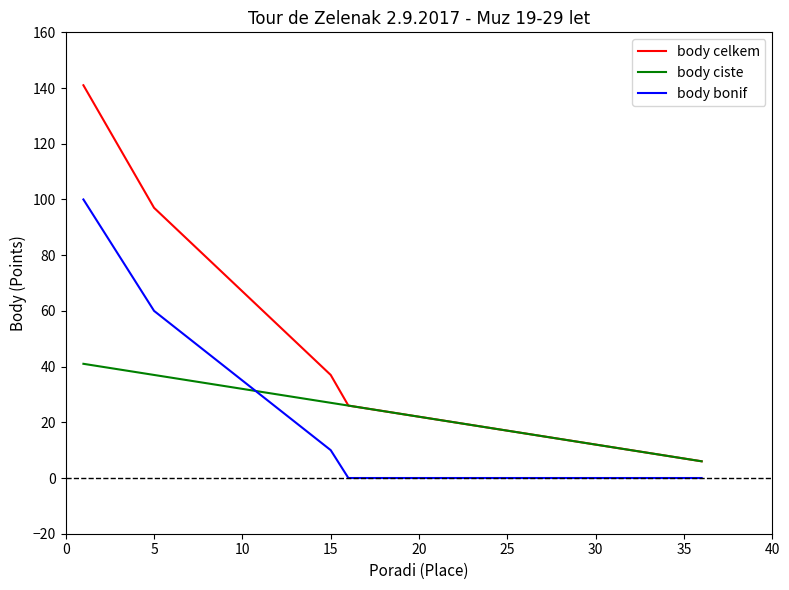

Which series has the largest total across all categories?

body celkem